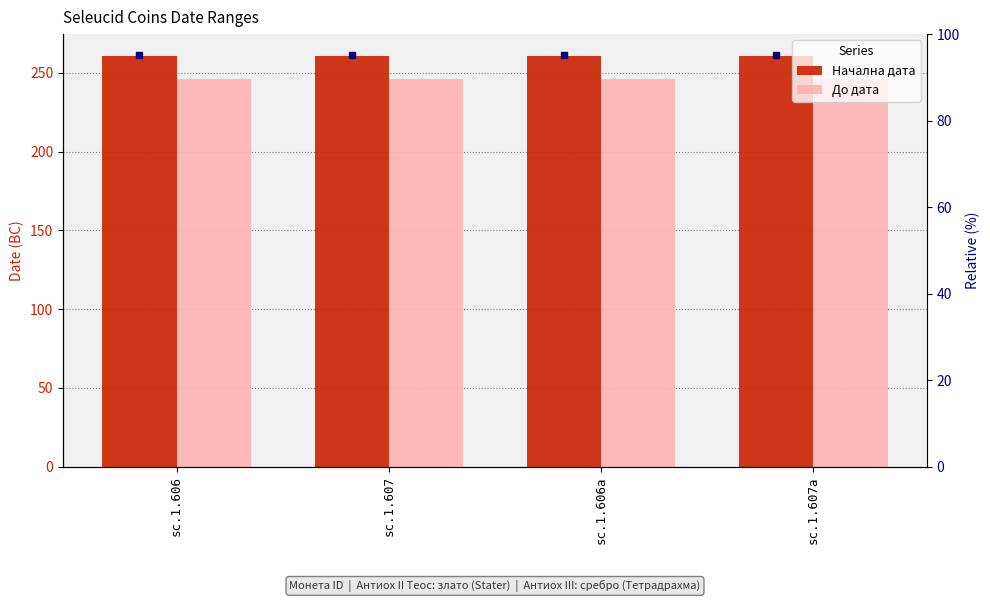

What is the minimum value shown in the chart?

246